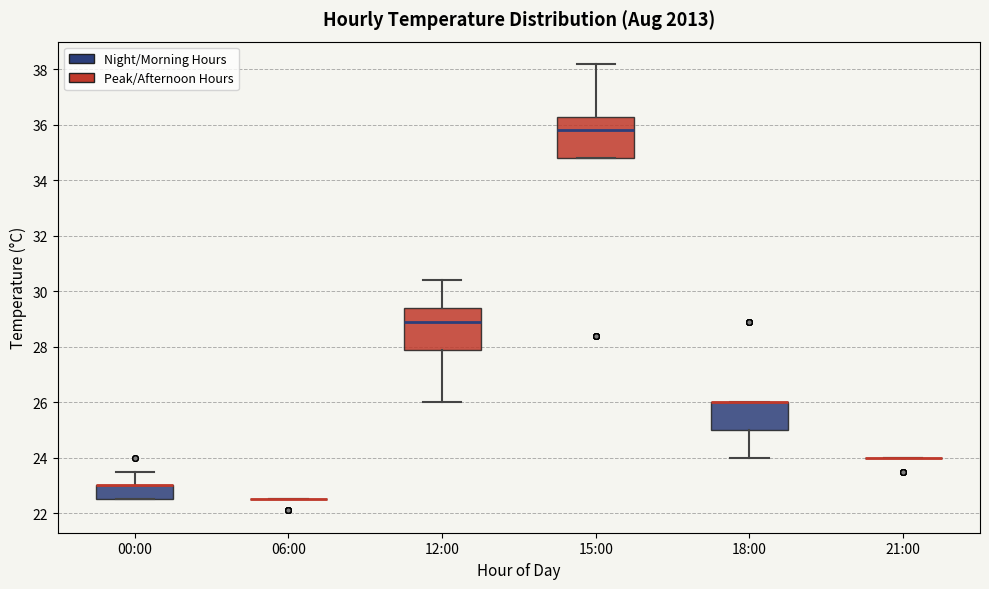

Reading left to right, transcribe this box plot: for each box, give where its median line is, the range the box spans, and where its two whiskers end, as read against the y-axis. The values are not printed on the chart, so give them approximately, as read against the axis.

00:00: median 23.0 (drawn on the box's upper edge), box 22.6 to 23.0, whiskers 22.6 to 23.6
06:00: box collapsed to a line at 22.6, whiskers 22.6 to 22.6
12:00: median 29.0, box 28.0 to 29.4, whiskers 26.0 to 30.4
15:00: median 35.8, box 34.8 to 36.4, whiskers 34.8 to 38.2
18:00: median 26.0 (drawn on the box's upper edge), box 25.0 to 26.0, whiskers 24.0 to 26.0
21:00: box collapsed to a line at 24.0, whiskers 24.0 to 24.0